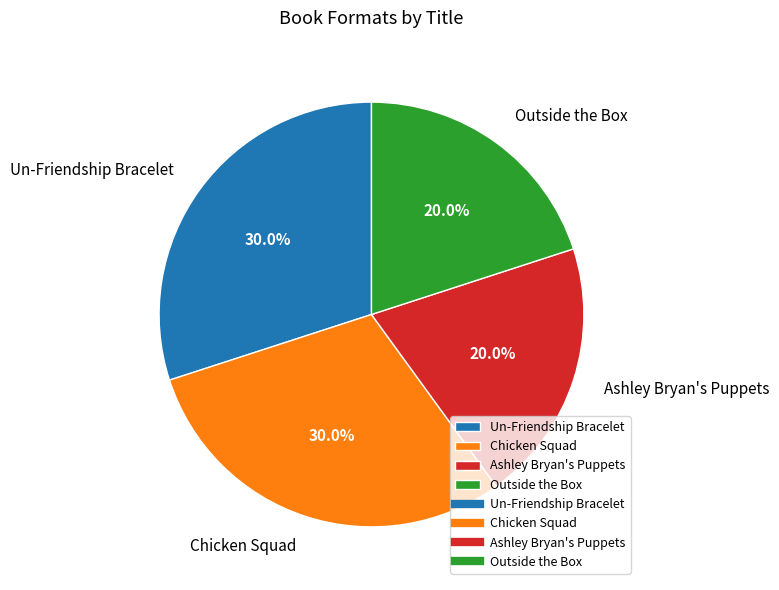

Is there a majority slice in this chart?

No